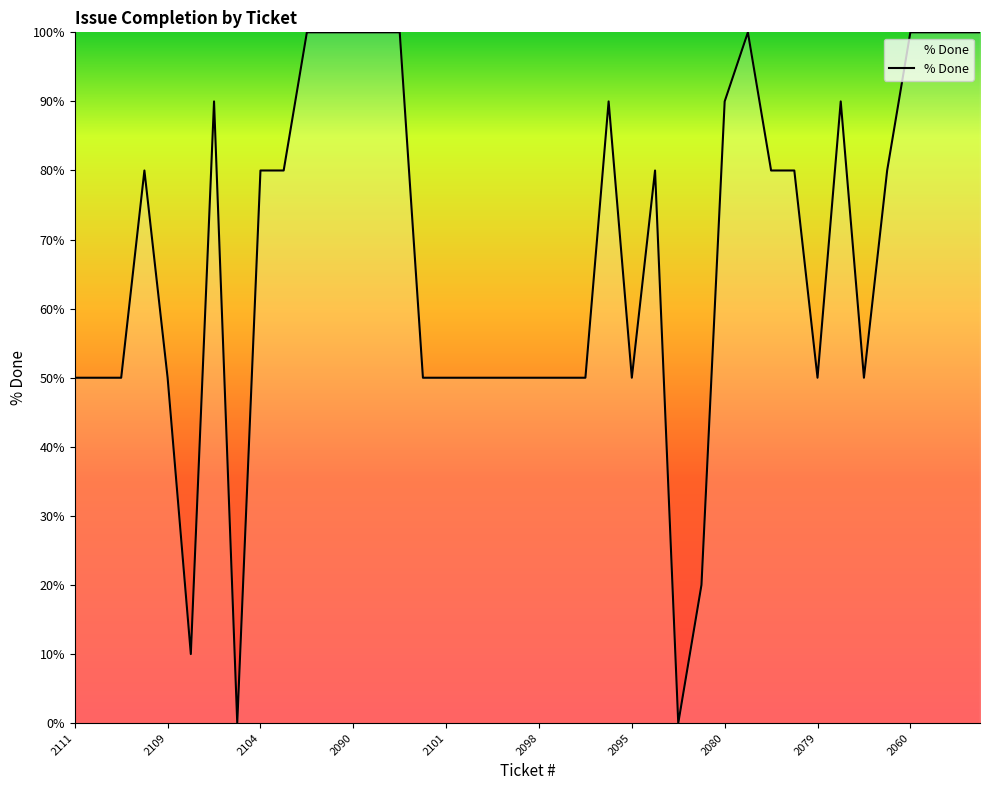

What is the difference between the maximum and minimum values?

100